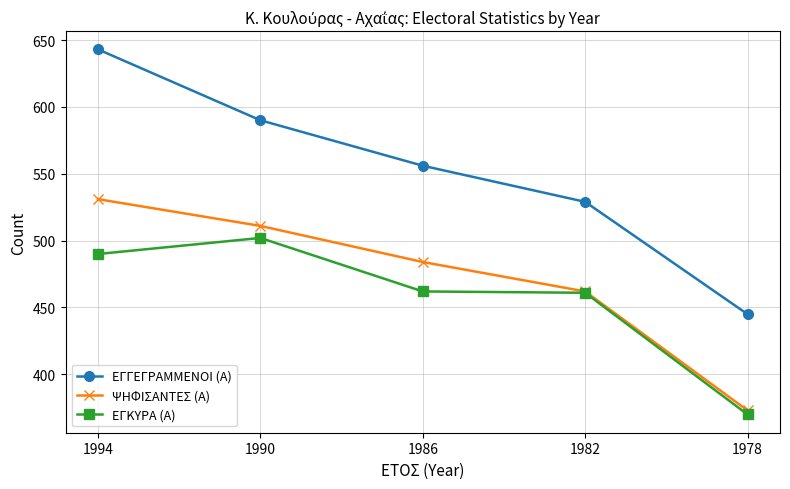

True or false: ΕΓΓΕΓΡΑΜΜΕΝΟΙ (Α) has more than 0 interior local peaks.

False